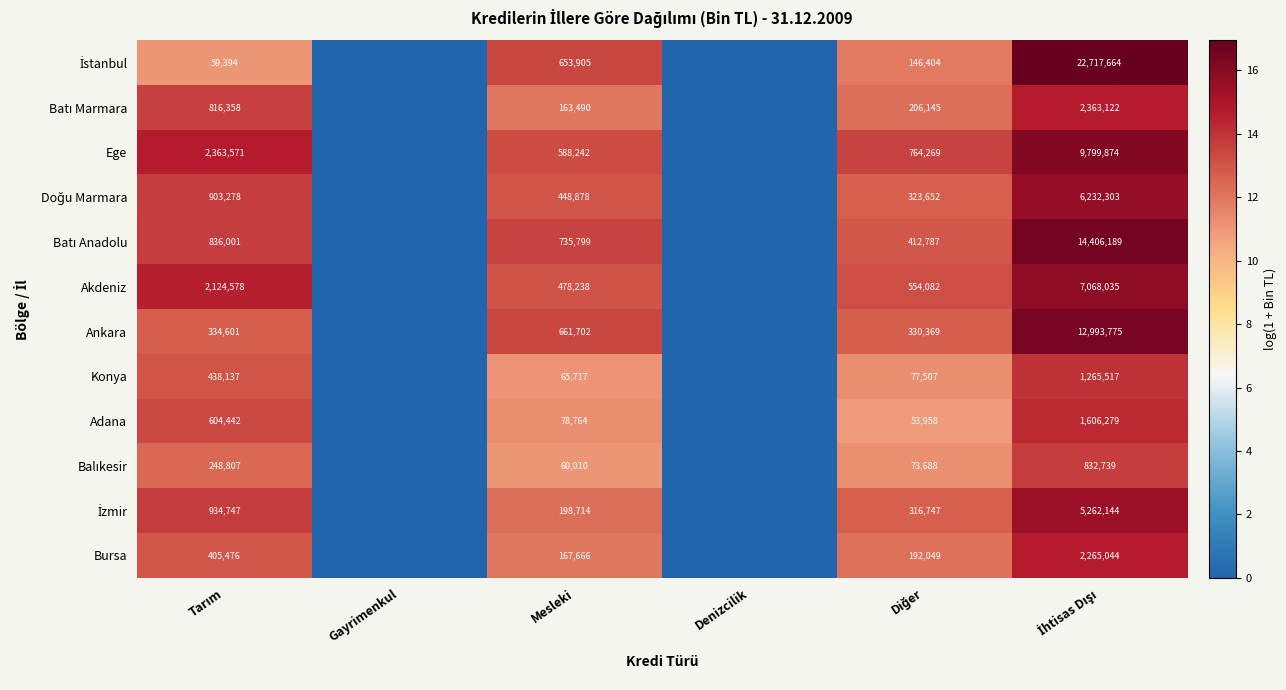

What is the total value across all series at Mesleki?

4301125